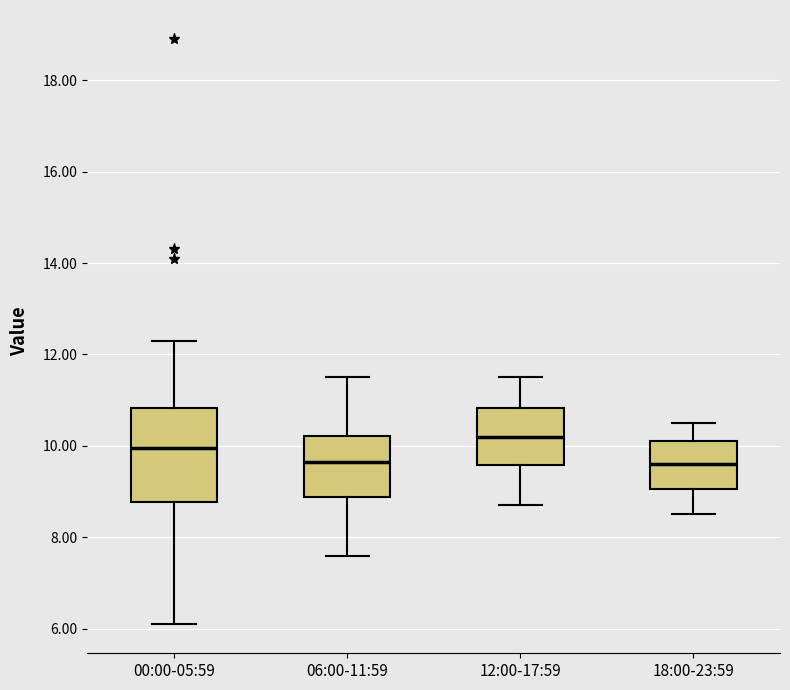

Reading left to right, transcribe this box plot: for each box, give where its median line is, the range the box spans, and where its two whiskers end, as read against the y-axis. The values are not printed on the chart, so give them approximately, as read against the axis.

00:00-05:59: median 10.0, box 8.8 to 10.8, whiskers 6.2 to 12.4
06:00-11:59: median 9.6, box 8.8 to 10.2, whiskers 7.6 to 11.6
12:00-17:59: median 10.2, box 9.6 to 10.8, whiskers 8.8 to 11.6
18:00-23:59: median 9.6, box 9.0 to 10.2, whiskers 8.6 to 10.6